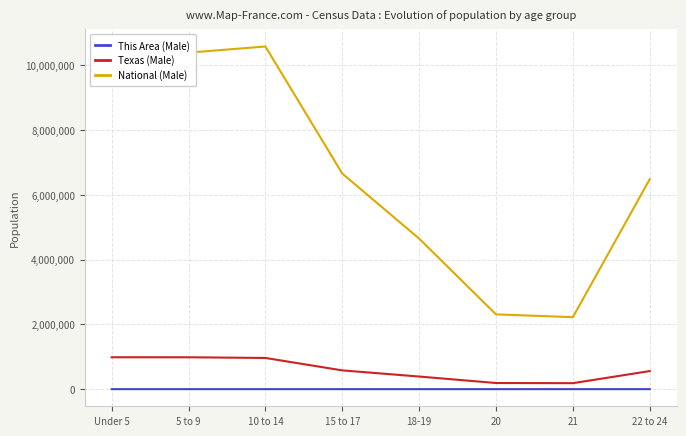

Between 15 to 17 and 21, which series saw the biggest shift?

National (Male)